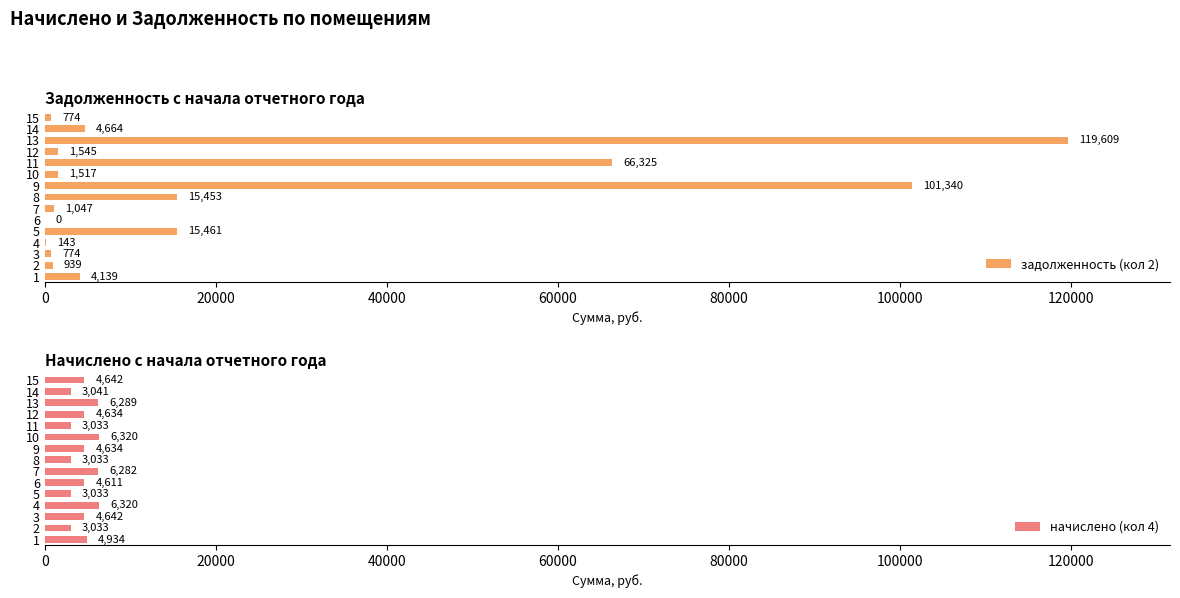

At how many categories does at least one series exceed 40422?

3